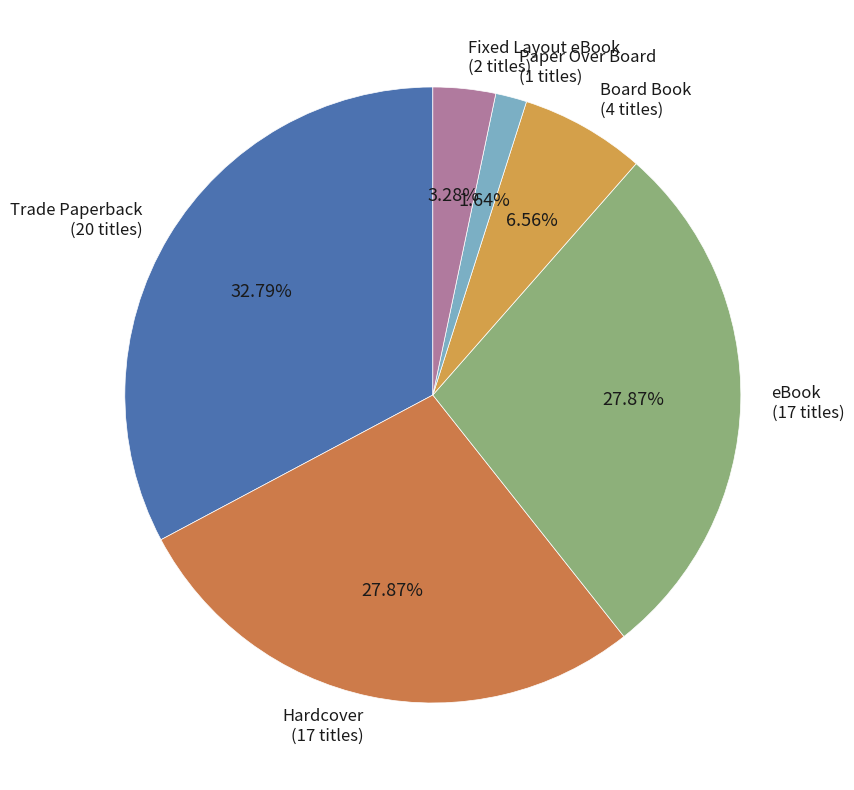

Between Paper Over Board and Fixed Layout eBook, which is larger?

Fixed Layout eBook